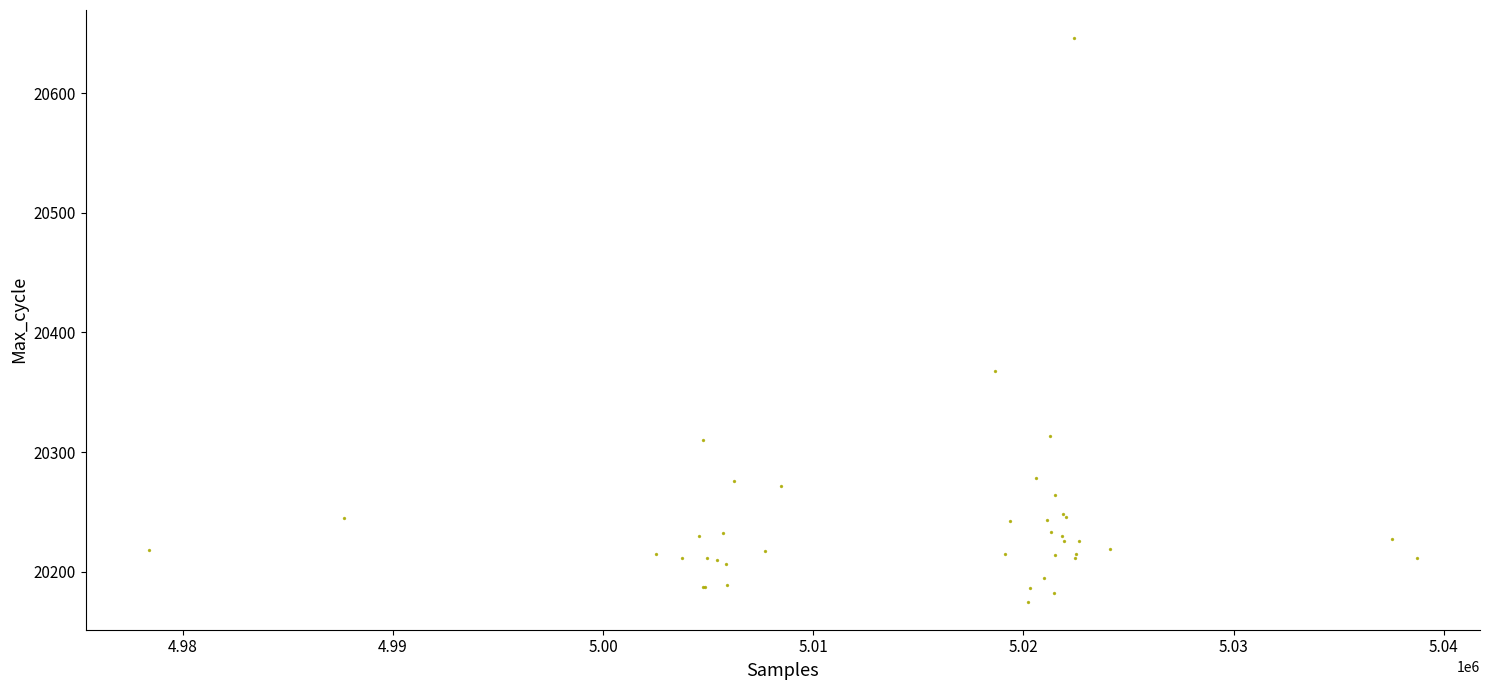

What Y value in the scatter plot is closest to 20410?

20368